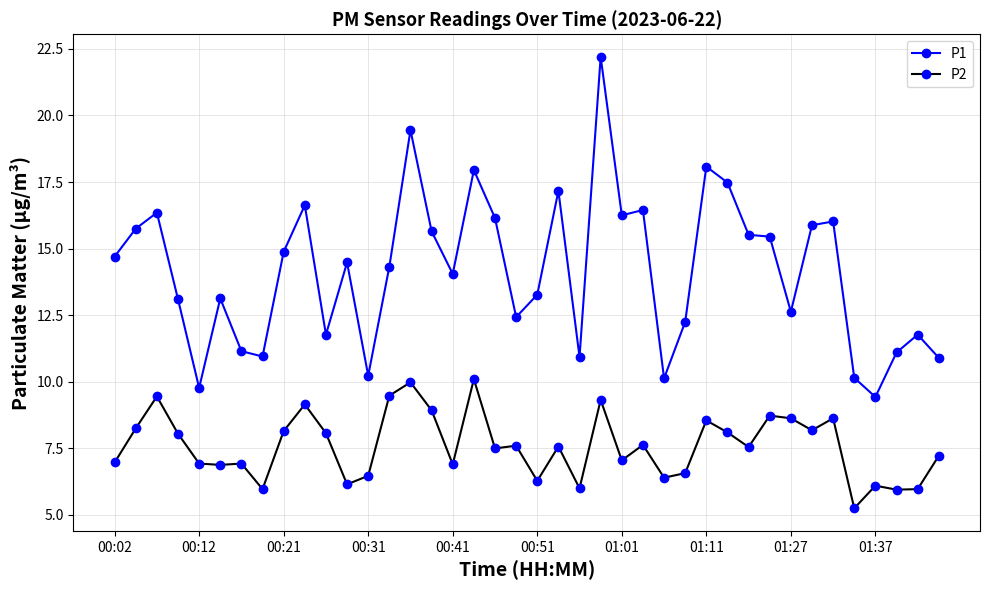

Which series has the largest total across all categories?

P1